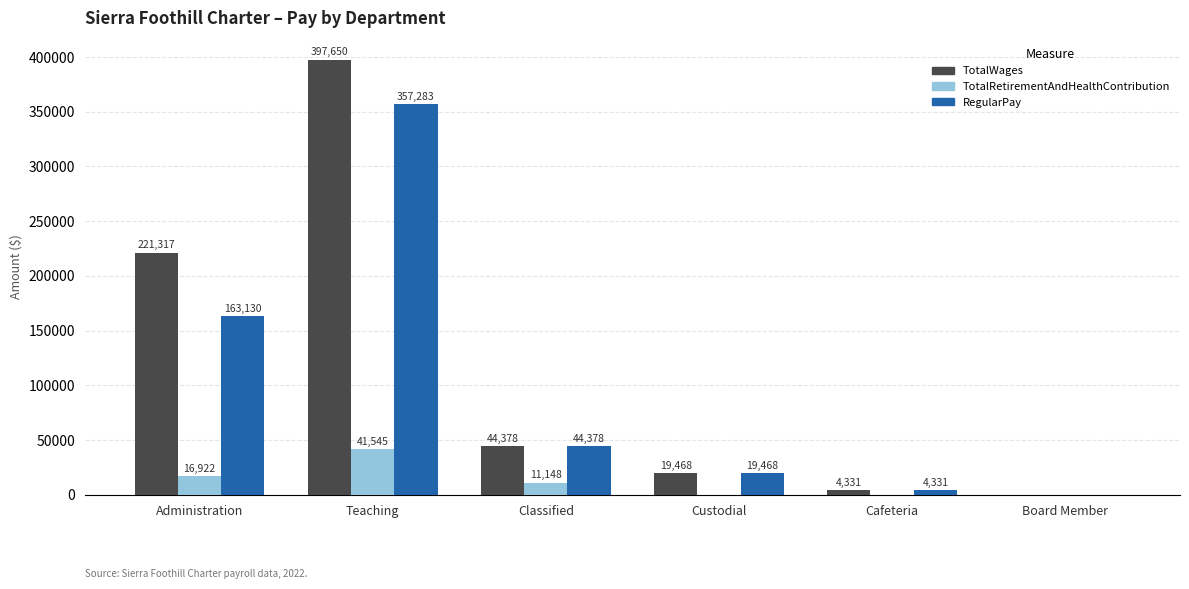

How many groups of bars are there?

6